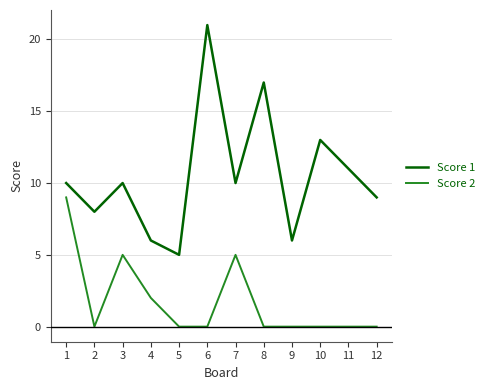

The value of Score 2 at 4 is 3. True or false?

False